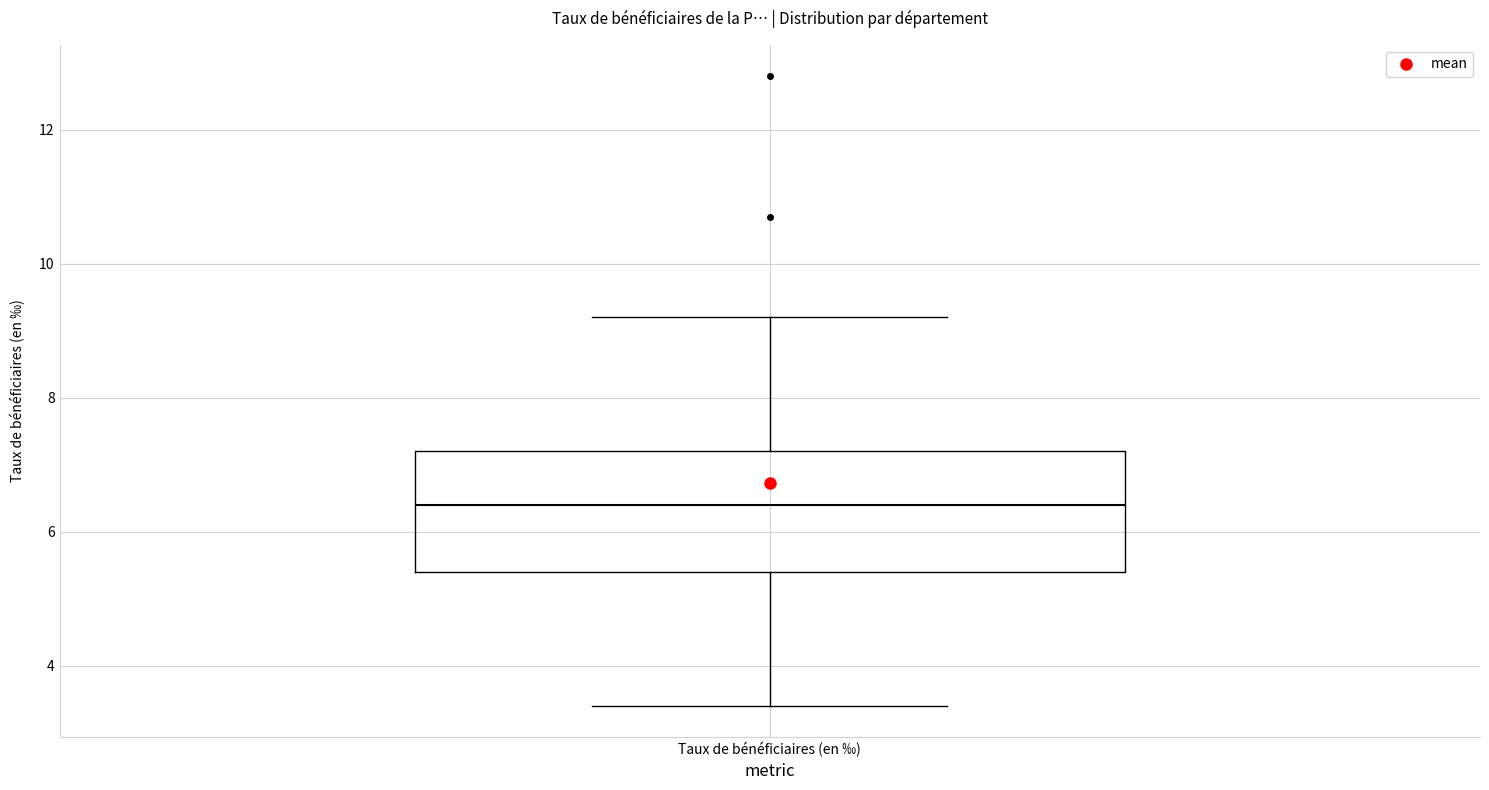

Where does the upper whisker of the box for Taux de bénéficiaires (en ‰) end on the y-axis? The values are not printed on the chart, so give them approximately, as read against the axis.

9.2